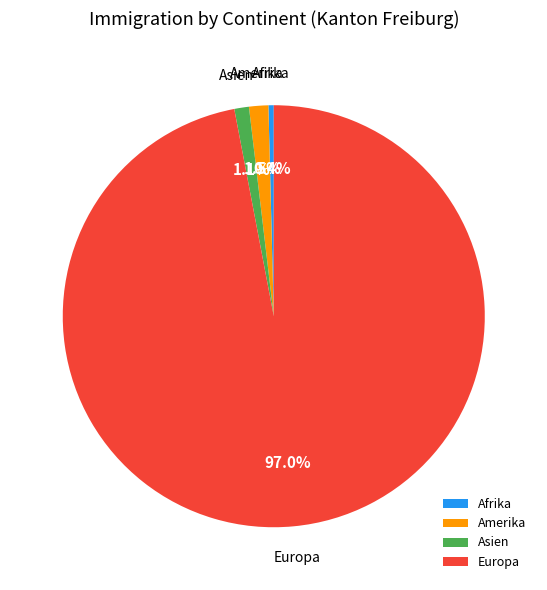

What is the smallest slice in the pie chart?

Afrika